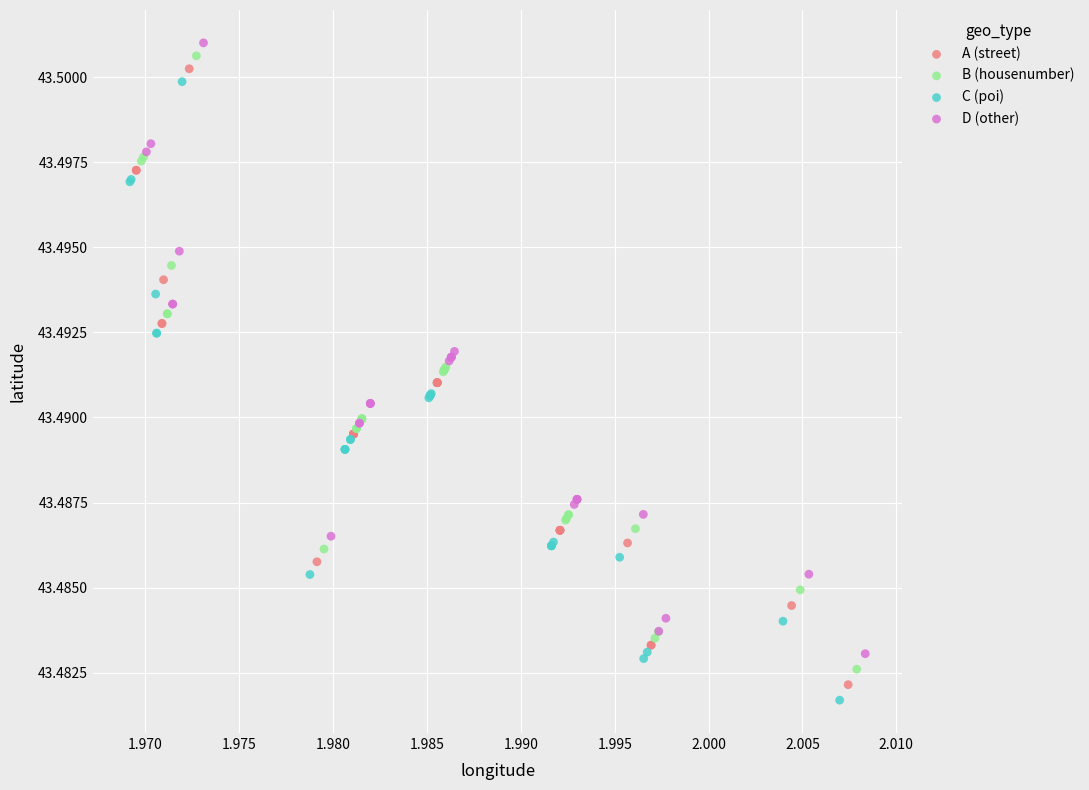

What are all the series names shown in the legend?

A (street), B (housenumber), C (poi), D (other)